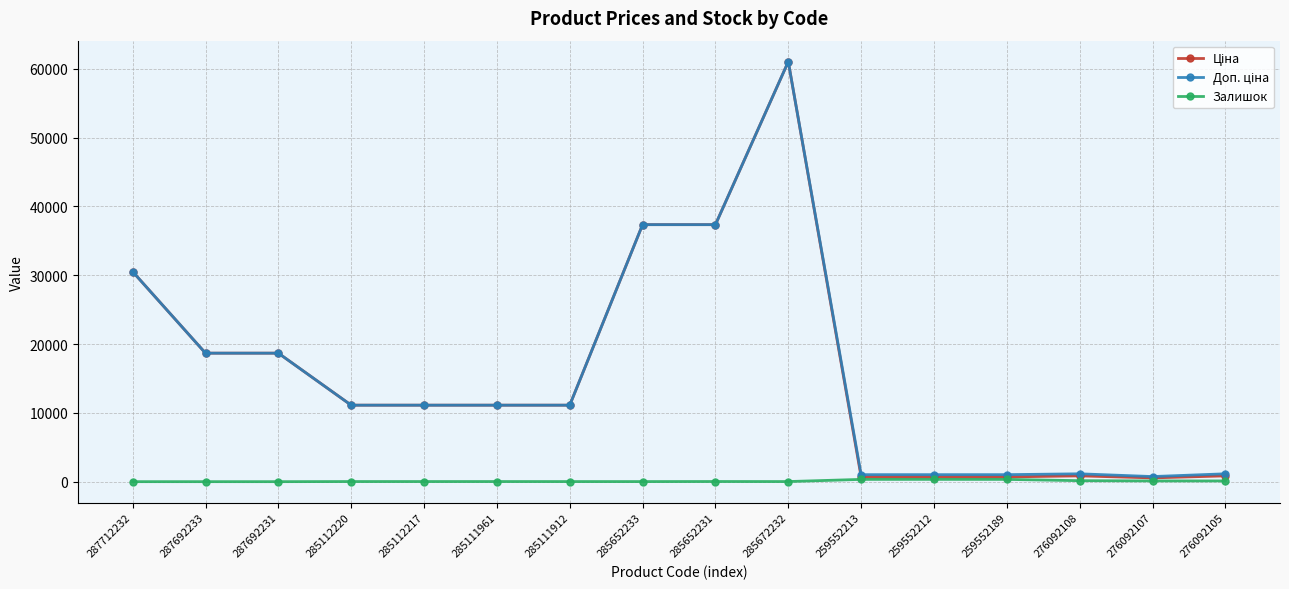

True or false: Залишок has a value of 106.0 at 276092105.

True